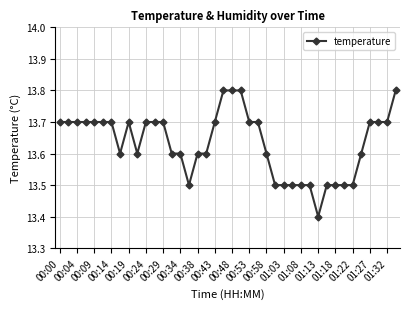

What is the sum of all values?

545.3